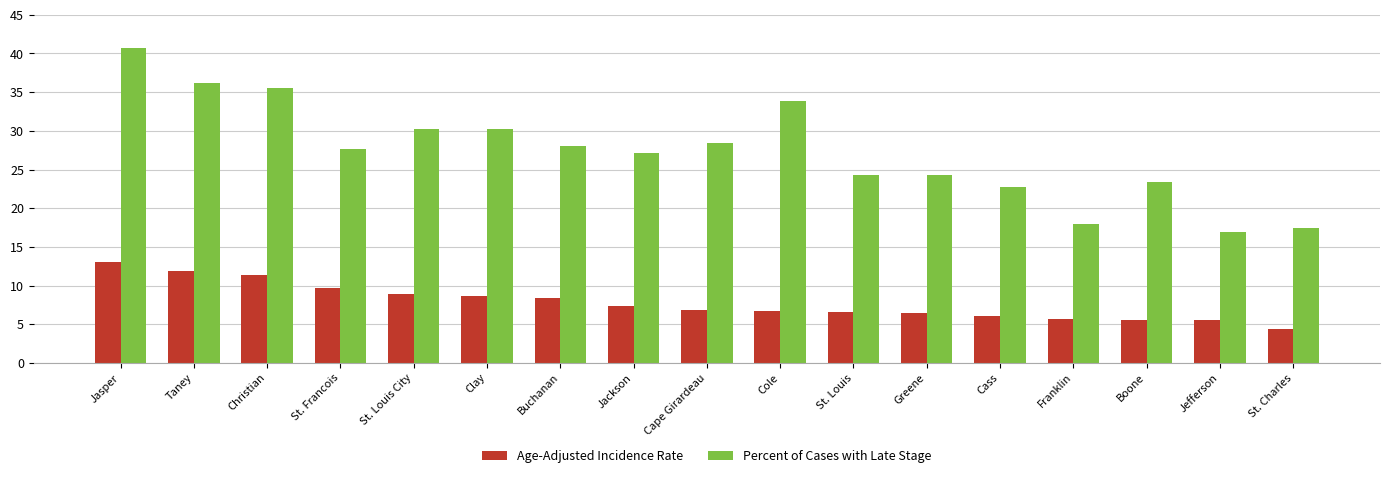

The Age-Adjusted Incidence Rate series shows 4.4 at St. Charles. True or false?

True